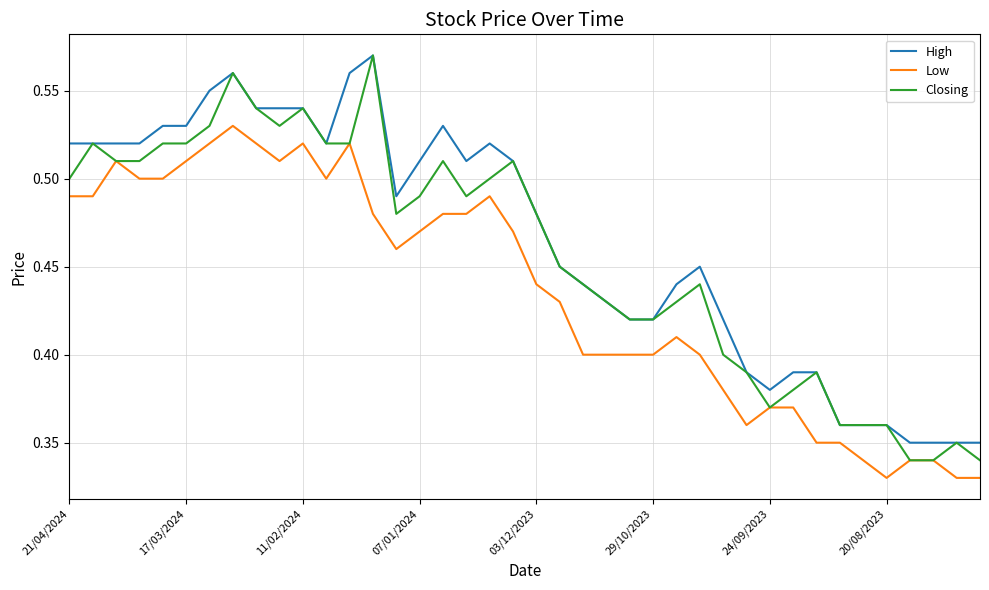

True or false: High and Low intersect in this chart.

False